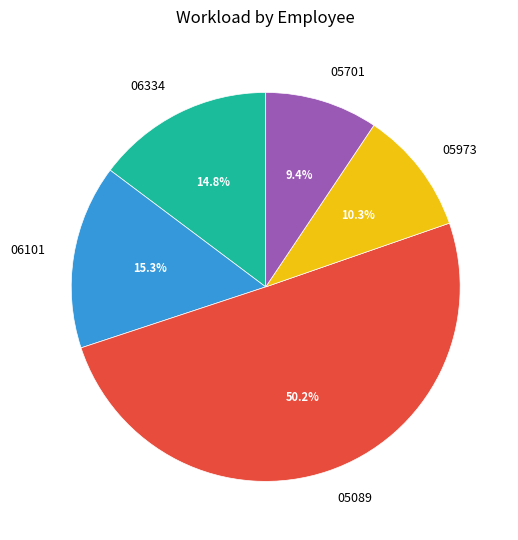

To the nearest percent, what is the difference between the 05973 and 06334 slice percentages?

4%